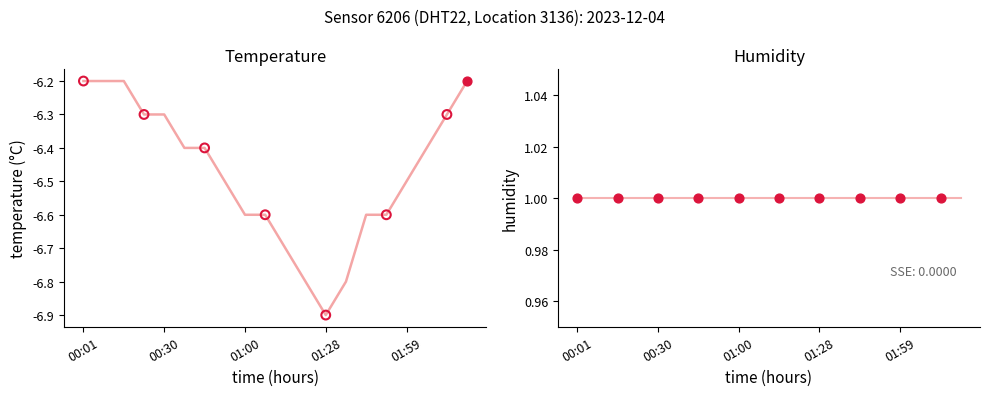

Which has a higher value, 02:06 or 00:01?

00:01